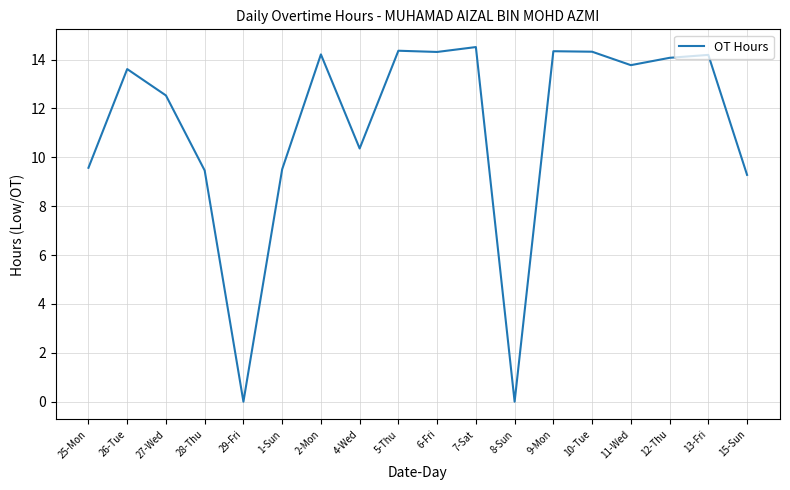

Is this an area chart (filled region under the line)?

No